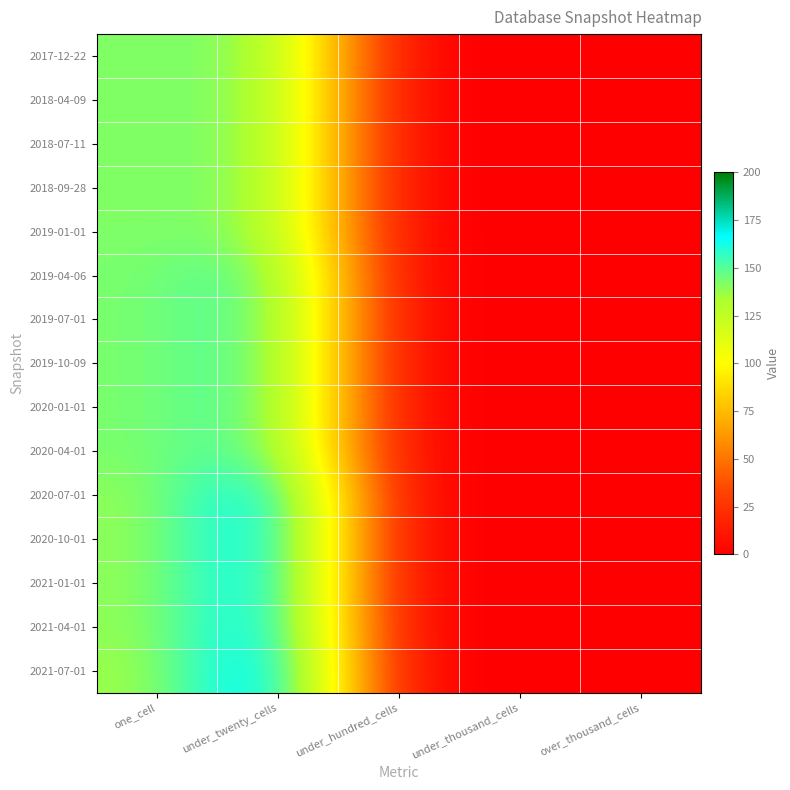

Reading right to left, extract all data points from this chart.

2017-12-22: over_thousand_cells=0	under_thousand_cells=0	under_hundred_cells=0	under_twenty_cells=142	one_cell=142
2018-04-09: over_thousand_cells=0	under_thousand_cells=0	under_hundred_cells=0	under_twenty_cells=142	one_cell=142
2018-07-11: over_thousand_cells=0	under_thousand_cells=0	under_hundred_cells=0	under_twenty_cells=142	one_cell=142
2018-09-28: over_thousand_cells=0	under_thousand_cells=0	under_hundred_cells=0	under_twenty_cells=142	one_cell=142
2019-01-01: over_thousand_cells=0	under_thousand_cells=0	under_hundred_cells=0	under_twenty_cells=142	one_cell=142
2019-04-06: over_thousand_cells=0	under_thousand_cells=0	under_hundred_cells=0	under_twenty_cells=156	one_cell=143
2019-07-01: over_thousand_cells=0	under_thousand_cells=0	under_hundred_cells=0	under_twenty_cells=156	one_cell=143
2019-10-09: over_thousand_cells=0	under_thousand_cells=0	under_hundred_cells=0	under_twenty_cells=156	one_cell=143
2020-01-01: over_thousand_cells=0	under_thousand_cells=0	under_hundred_cells=0	under_twenty_cells=156	one_cell=143
2020-04-01: over_thousand_cells=0	under_thousand_cells=0	under_hundred_cells=0	under_twenty_cells=156	one_cell=143
2020-07-01: over_thousand_cells=0	under_thousand_cells=0	under_hundred_cells=0	under_twenty_cells=183	one_cell=138
2020-10-01: over_thousand_cells=0	under_thousand_cells=0	under_hundred_cells=0	under_twenty_cells=183	one_cell=138
2021-01-01: over_thousand_cells=0	under_thousand_cells=0	under_hundred_cells=0	under_twenty_cells=183	one_cell=138
2021-04-01: over_thousand_cells=0	under_thousand_cells=0	under_hundred_cells=0	under_twenty_cells=183	one_cell=138
2021-07-01: over_thousand_cells=0	under_thousand_cells=0	under_hundred_cells=0	under_twenty_cells=191	one_cell=135